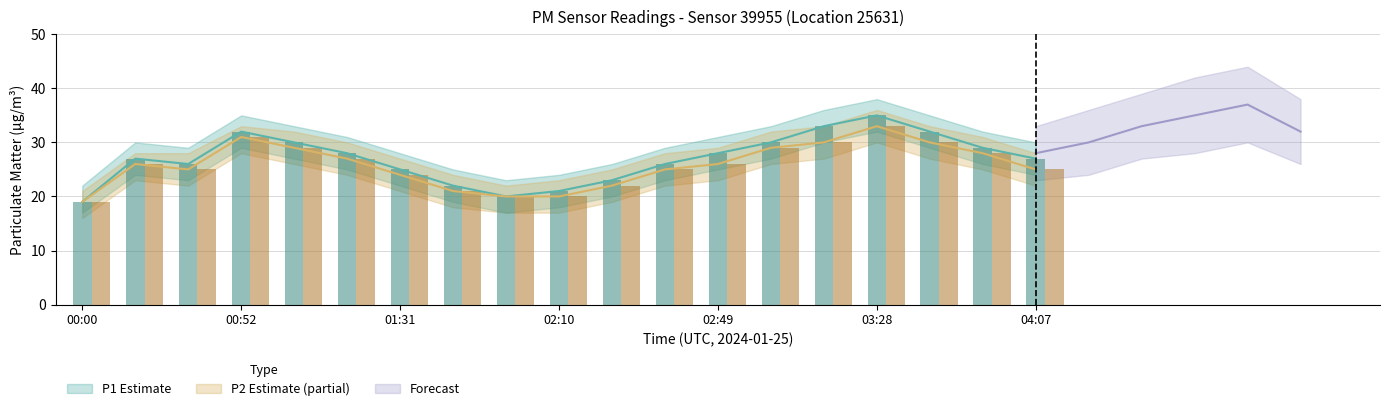

How many values in the P2 series exceed 26?

8